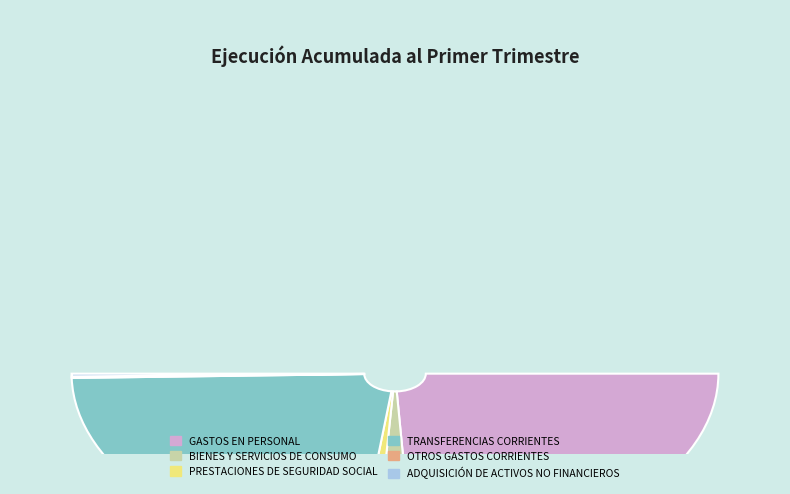

To the nearest percent, what portion does TRANSFERENCIAS CORRIENTES represent?

46%